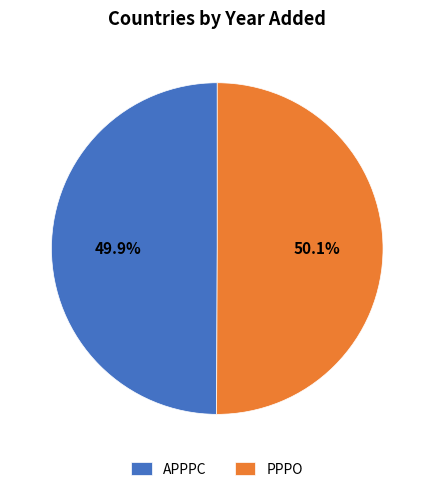

Is the sum of APPPC and PPPO greater than half?

Yes